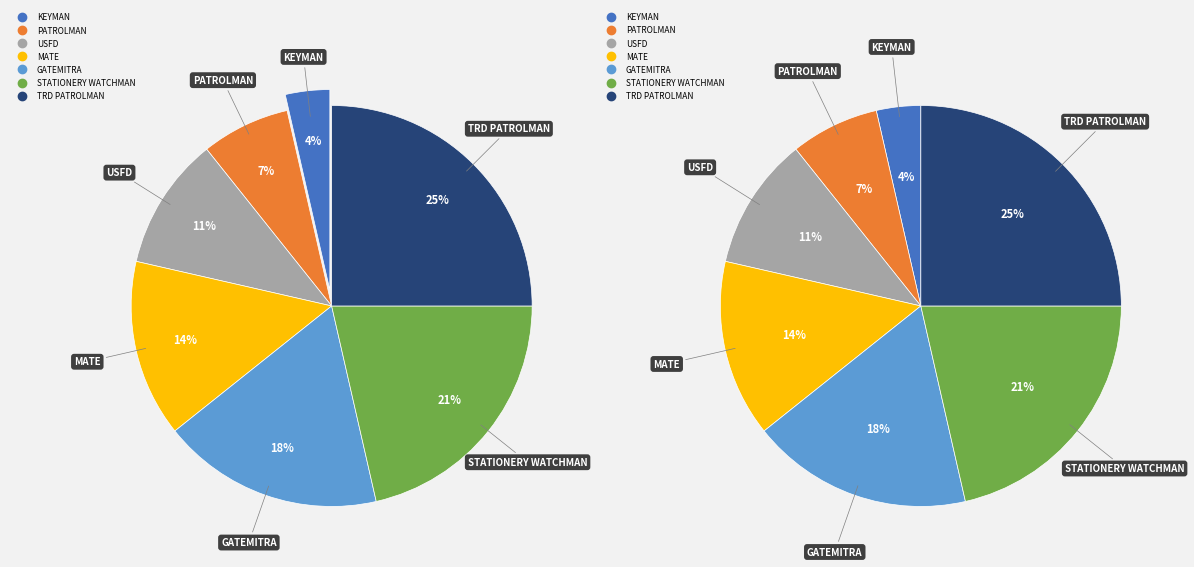

Does any single category account for the majority?

No